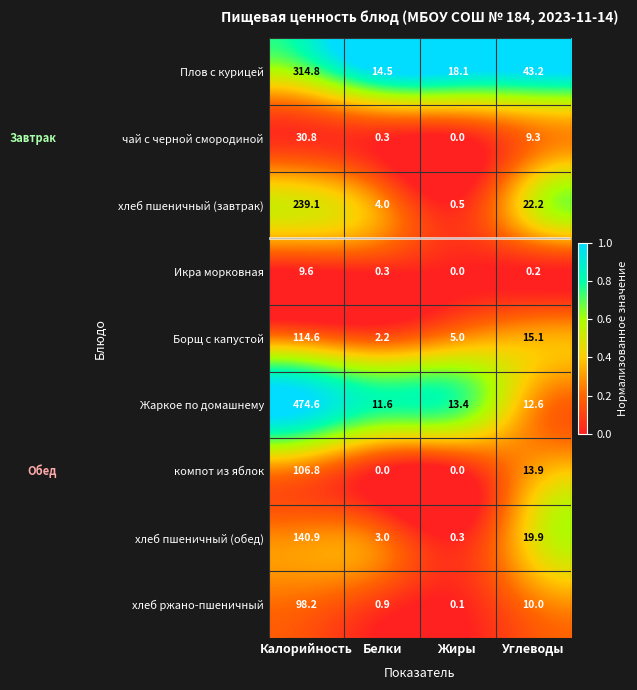

The хлеб пшеничный (завтрак) series shows 0.5 at Жиры. True or false?

True